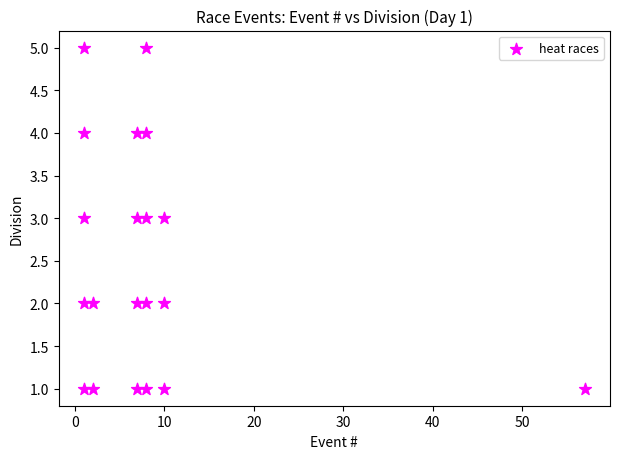

What is the range of Y values (max minus min)?

4